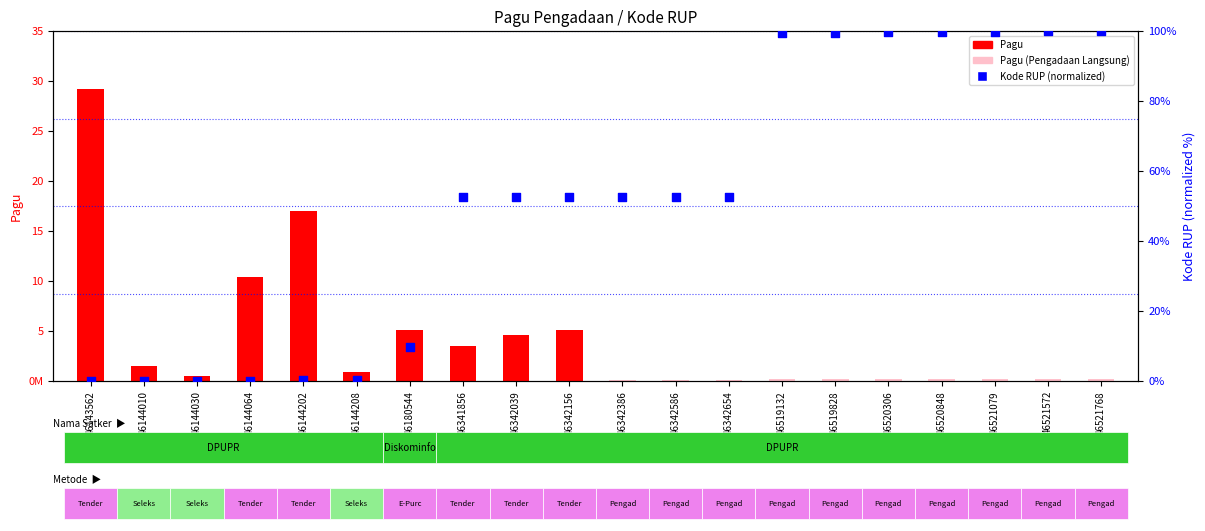

Which series has the largest Y range (max minus min)?

Pagu